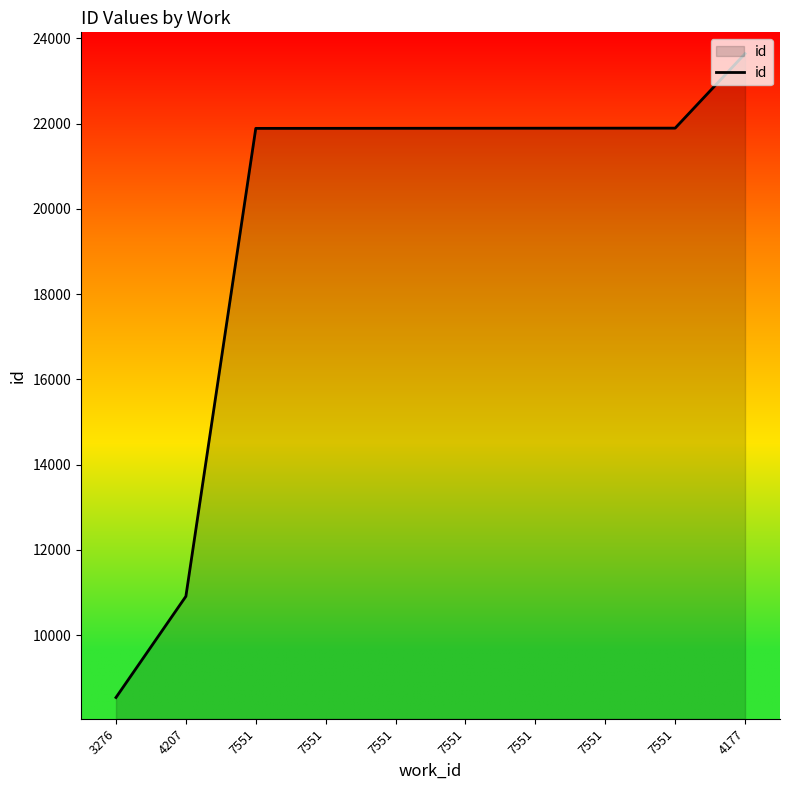

What is the label of the 10th point from the left?

4177